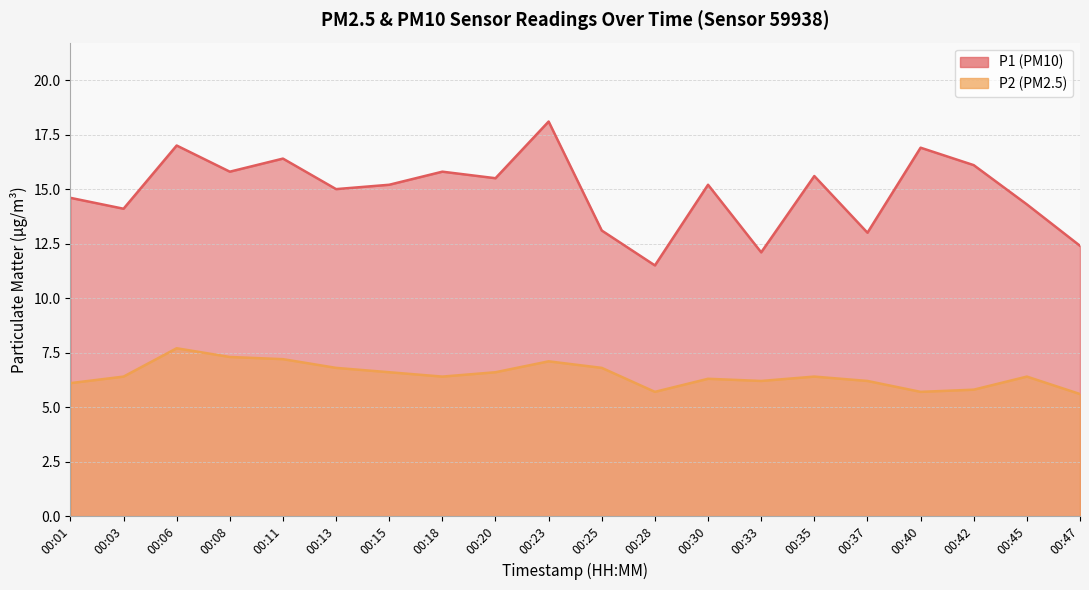

Reading right to left, what are all the values shown in this chart?

P1: 12.4	14.3	16.1	16.9	13.0	15.6	12.1	15.2	11.5	13.1	18.1	15.5	15.8	15.2	15.0	16.4	15.8	17.0	14.1	14.6
P2: 5.6	6.4	5.8	5.7	6.2	6.4	6.2	6.3	5.7	6.8	7.1	6.6	6.4	6.6	6.8	7.2	7.3	7.7	6.4	6.1